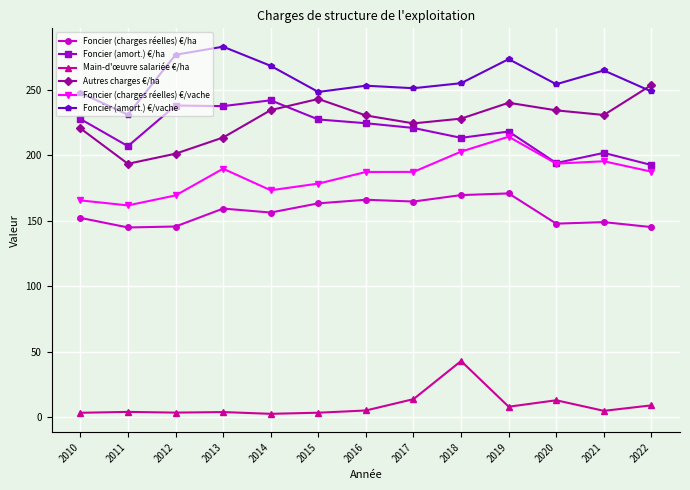

True or false: Foncier (charges réelles) €/ha has a value of 144.9 at 2011.

True